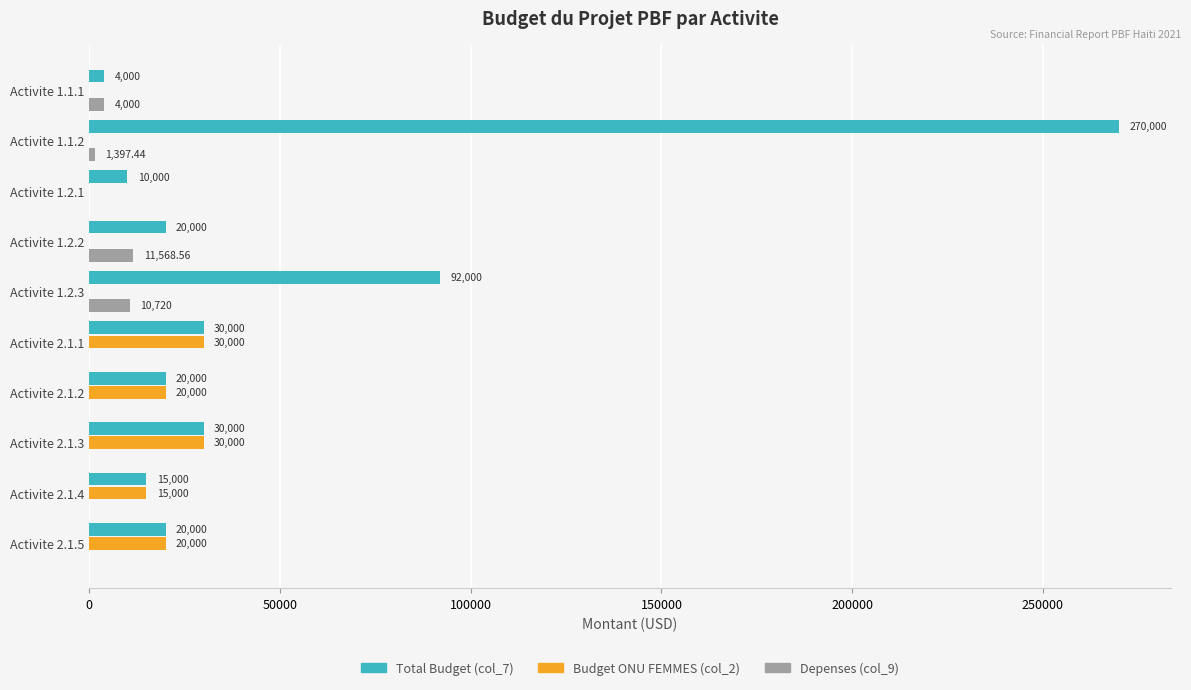

What is the average value of the Budget ONU FEMMES (col_2) series?

11500.0